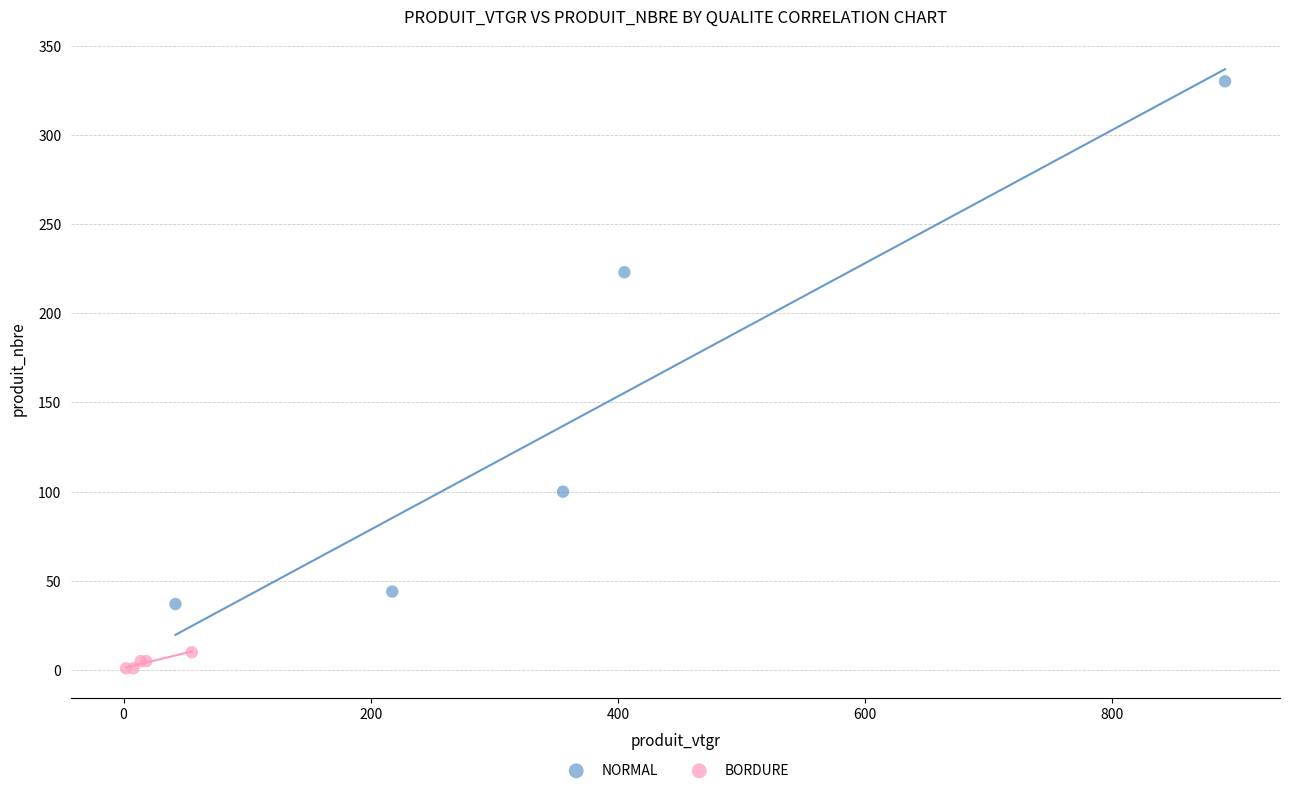

Which series reaches the maximum Y coordinate?

NORMAL